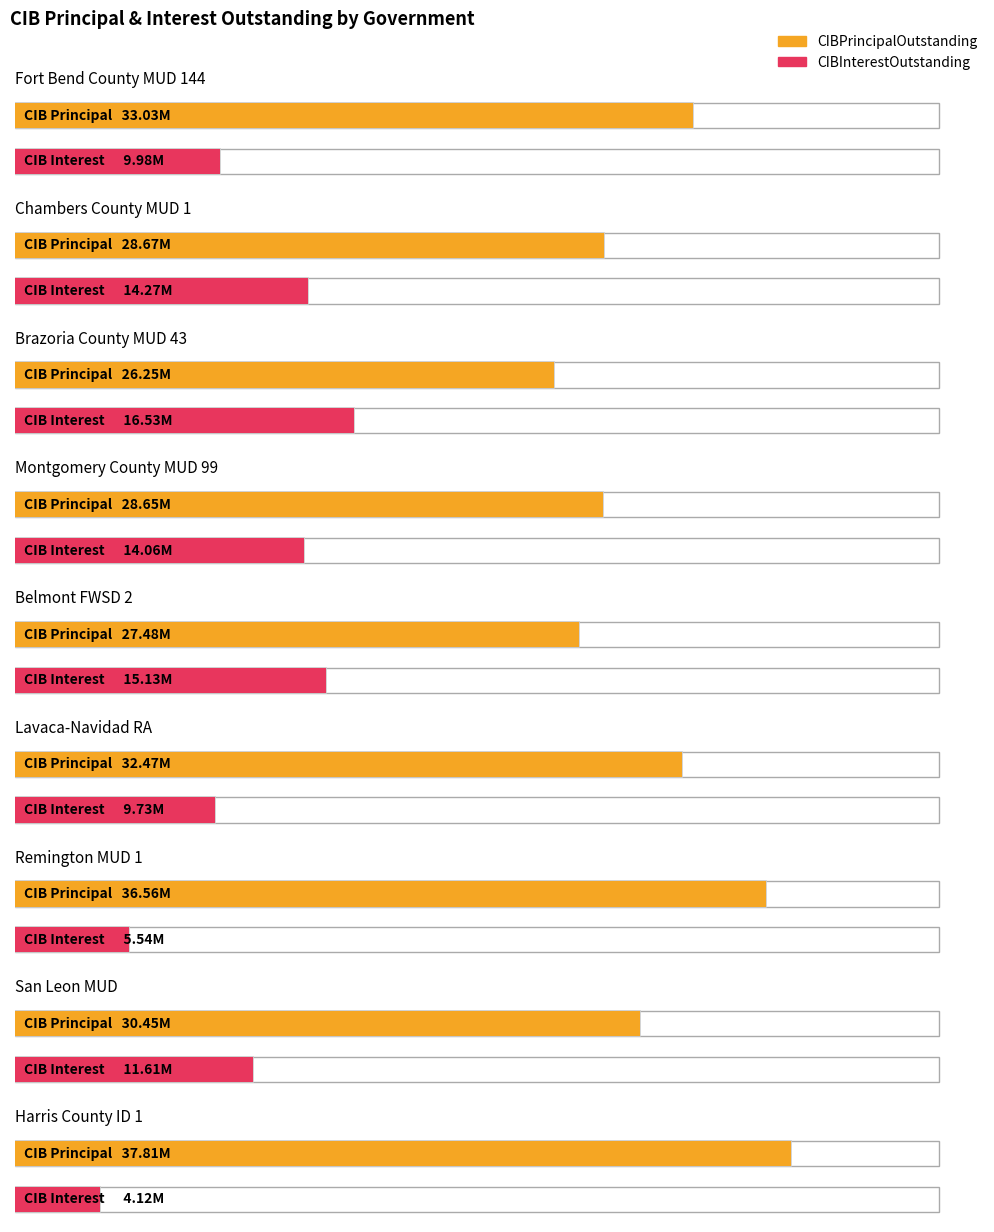

Reading left to right, extract all data points from this chart.

CIBPrincipalOutstanding: 33035000.0	28670000.0	26250000.0	28650000.0	27475000.0	32470000.0	36565000.0	30445000.0	37815000.0
CIBInterestOutstanding: 9983244.1	14265790.3	16532476.1	14060769.1	15132577.6	9731603.3	5538612.5	11608608.2	4118376.4